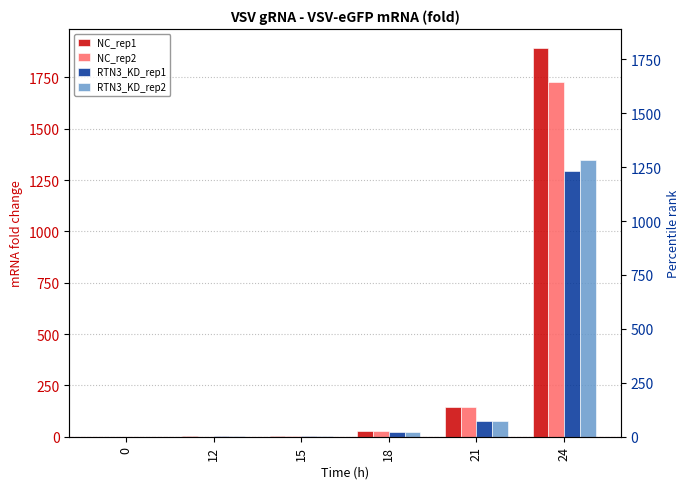

The RTN3_KD_rep2 series shows 1.6 at 0. True or false?

False